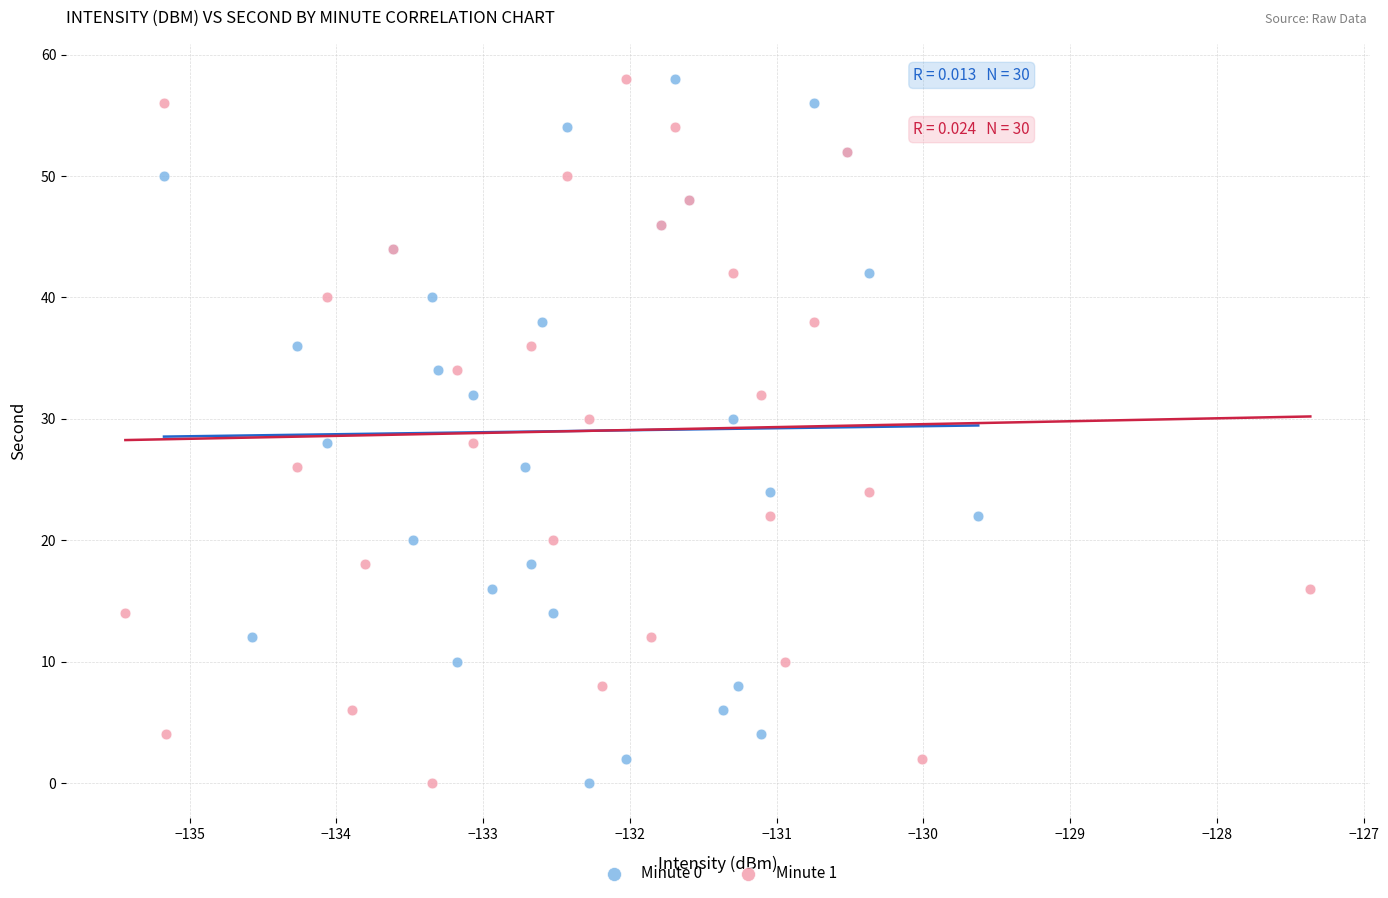

What are all the series names shown in the legend?

Minute 0, Minute 1